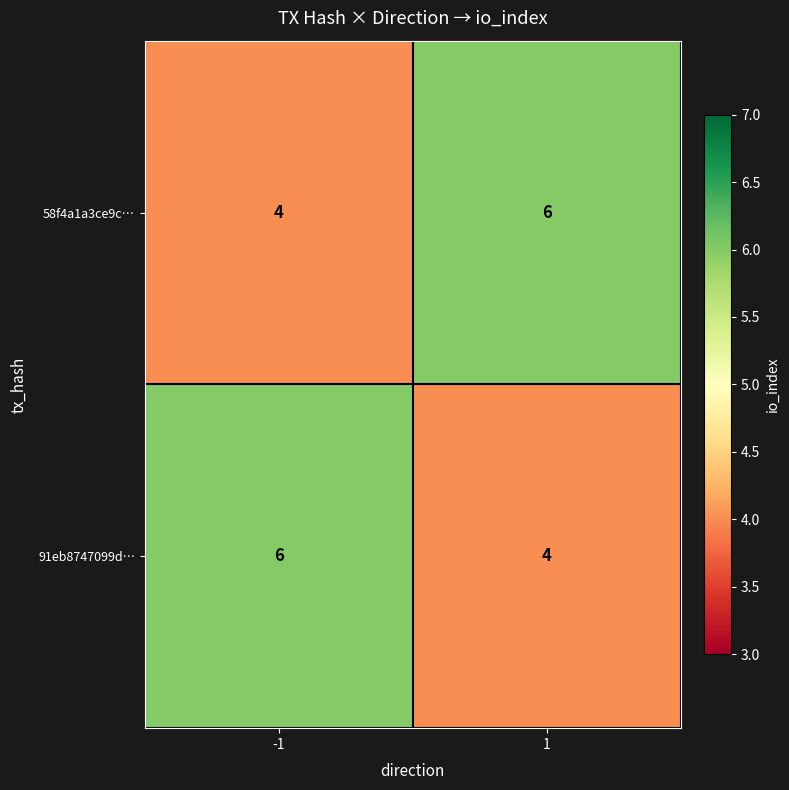

Rank the series at -1 from lowest to highest value.

58f4a1a3ce9c…, 91eb8747099d…